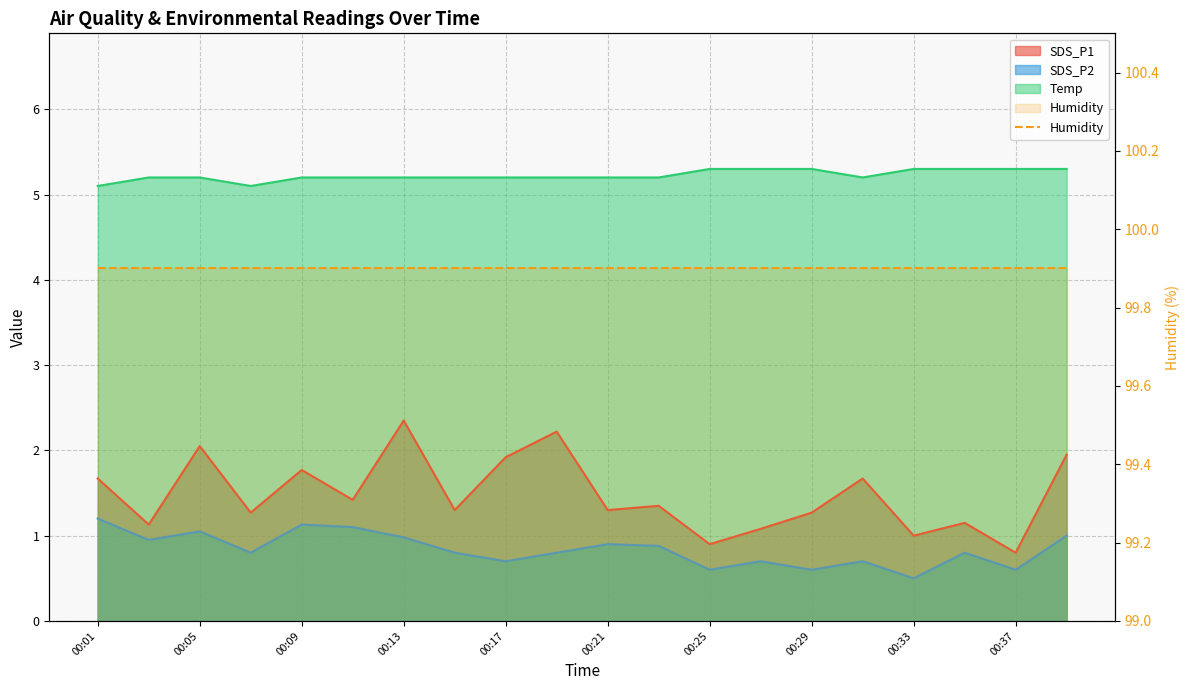

What is the spread (max minus min) of values at 00:29?

4.7